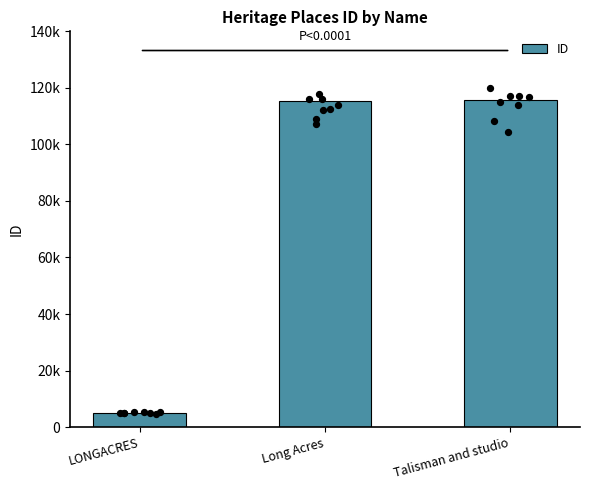

Which has a higher value, Talisman and studio or LONGACRES?

Talisman and studio